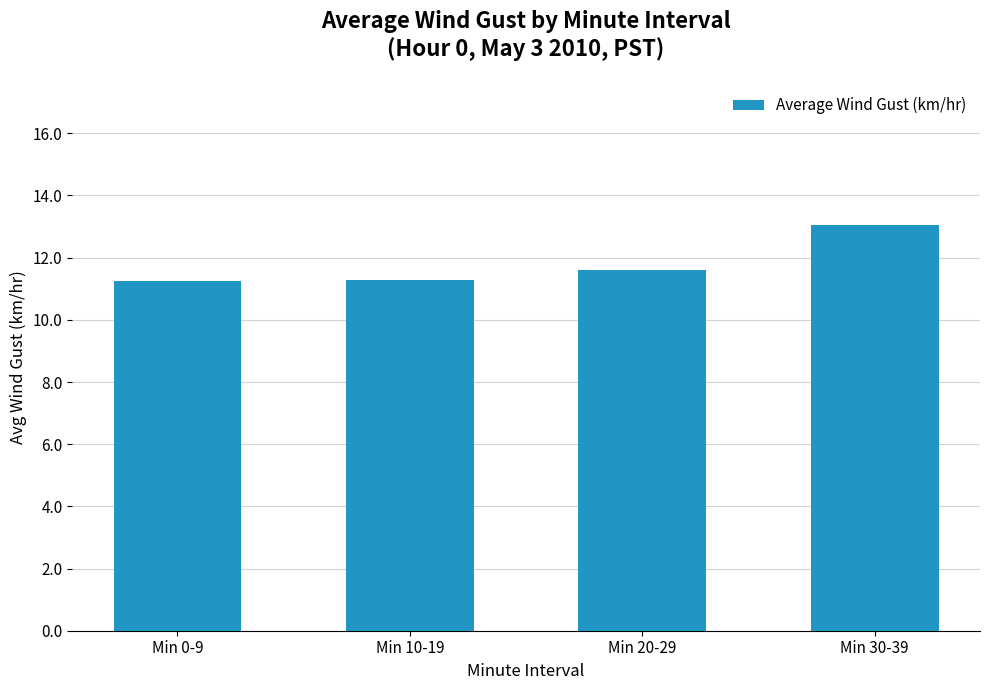

What is the approximate value at Min 0-9?

11.3